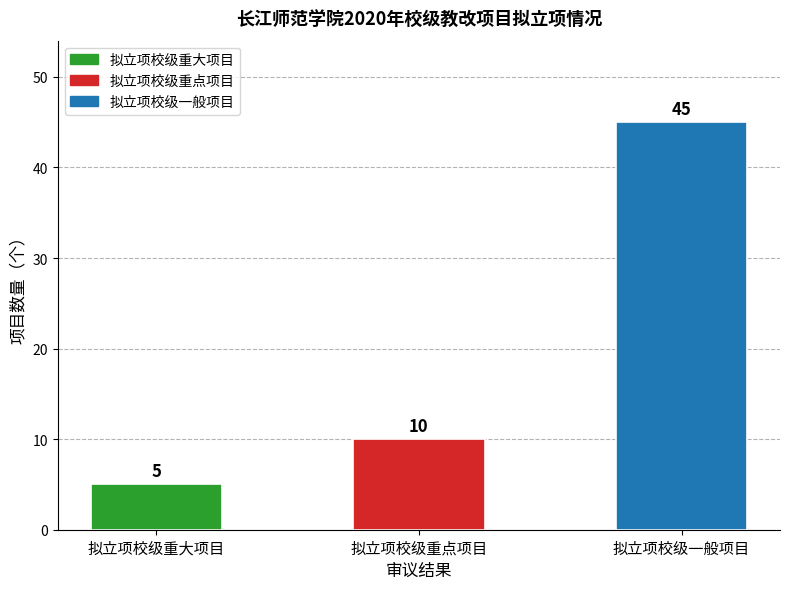

The chart shows a value of 5 at 拟立项校级重大项目. True or false?

True